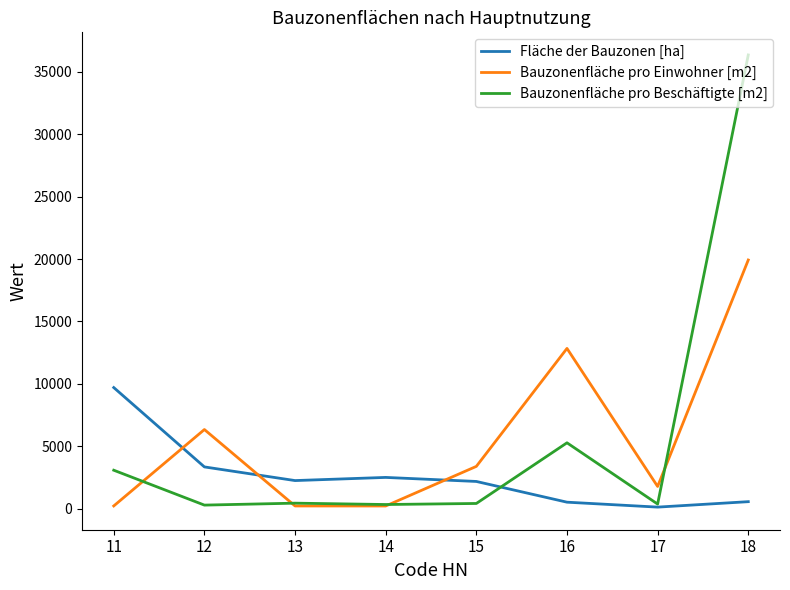

Which series ends up on top after the final intersection of Bauzonenfläche pro Beschäftigte [m2] and Fläche der Bauzonen [ha]?

Bauzonenfläche pro Beschäftigte [m2]